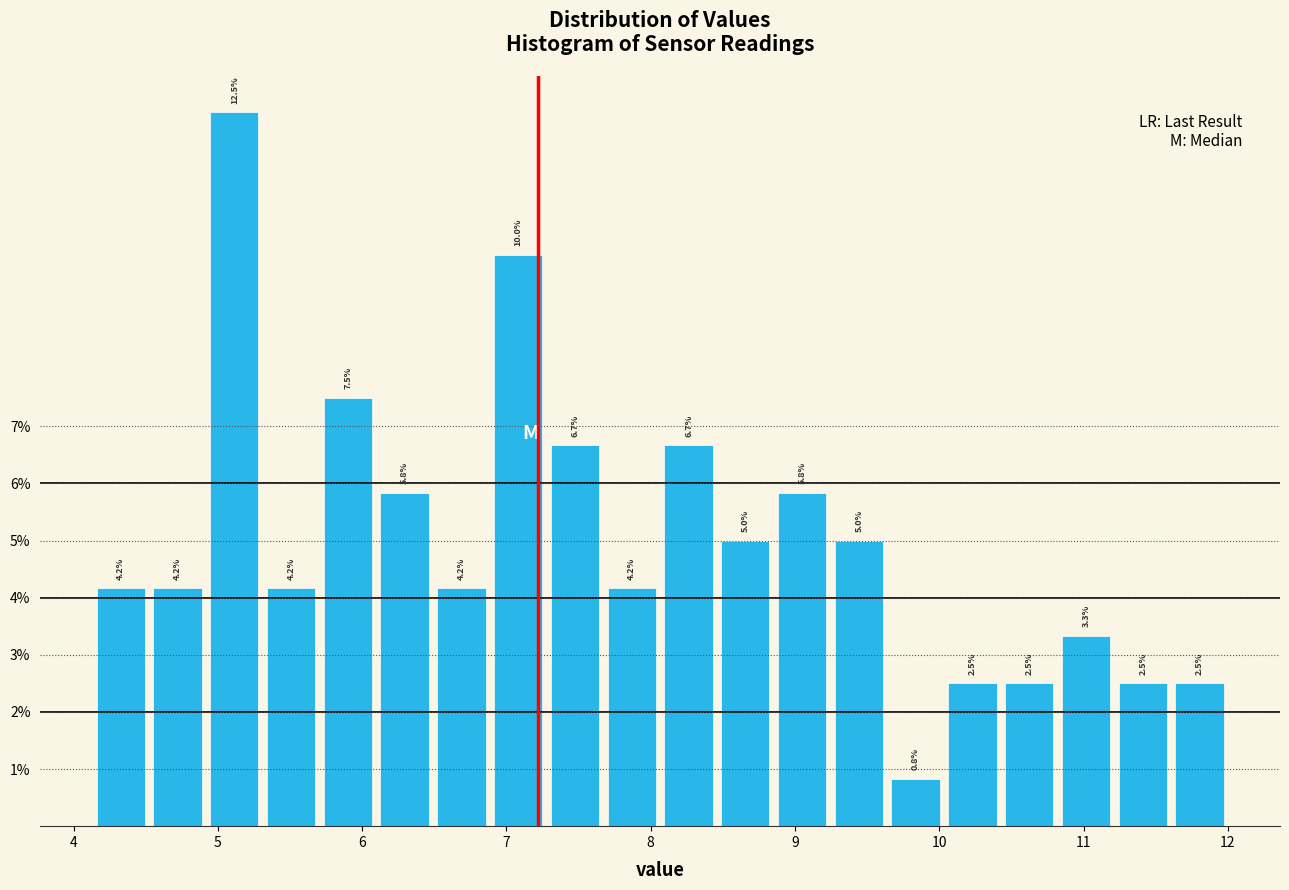

Around what value on the x-axis is the tallest bar? Give the approximate position of its centre, as read against the axis.

5.1